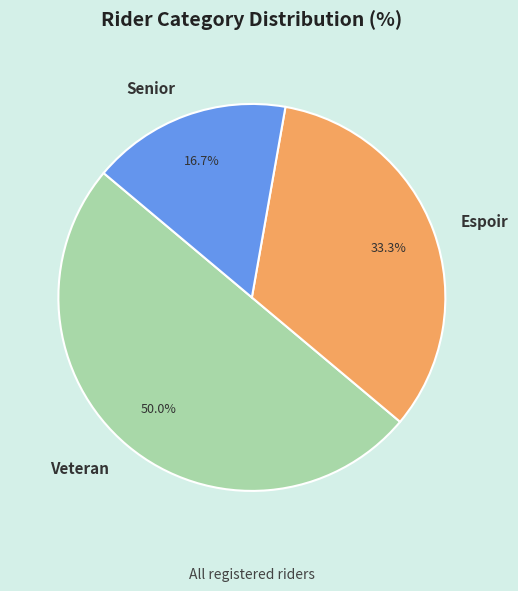

What percentage is the Veteran slice, to the nearest percent?

50%